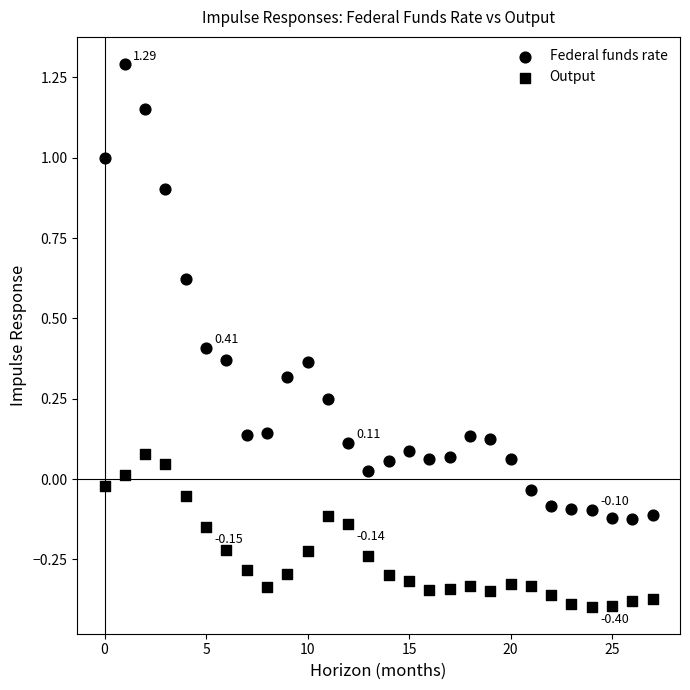

Count the number of points in this scatter plot.

56